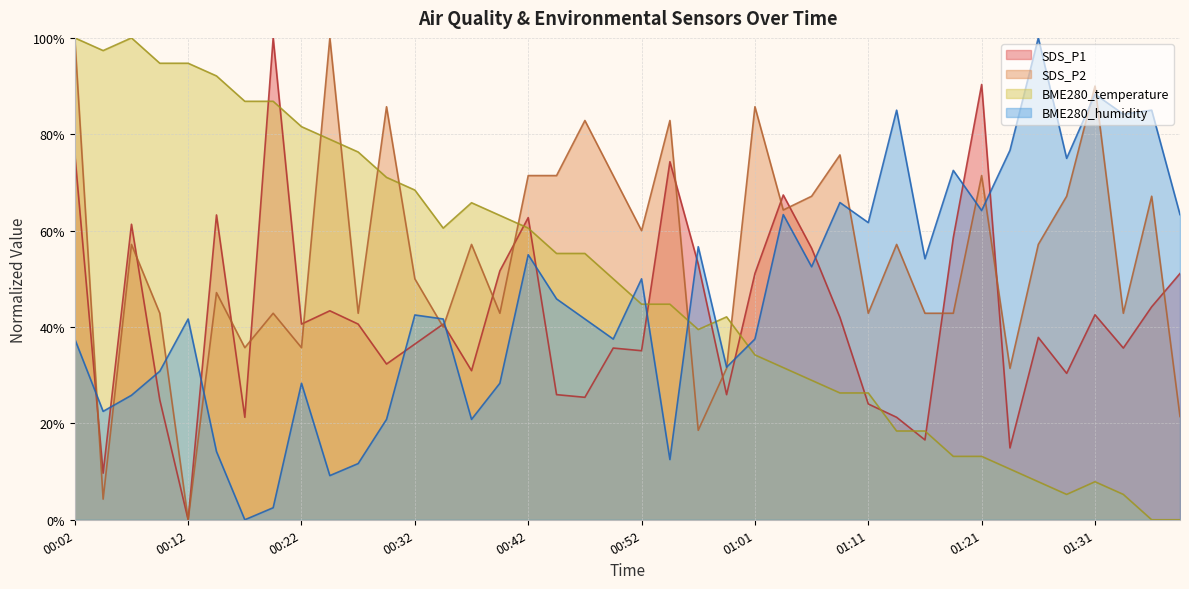

At how many categories does at least one series exceed 47?

39